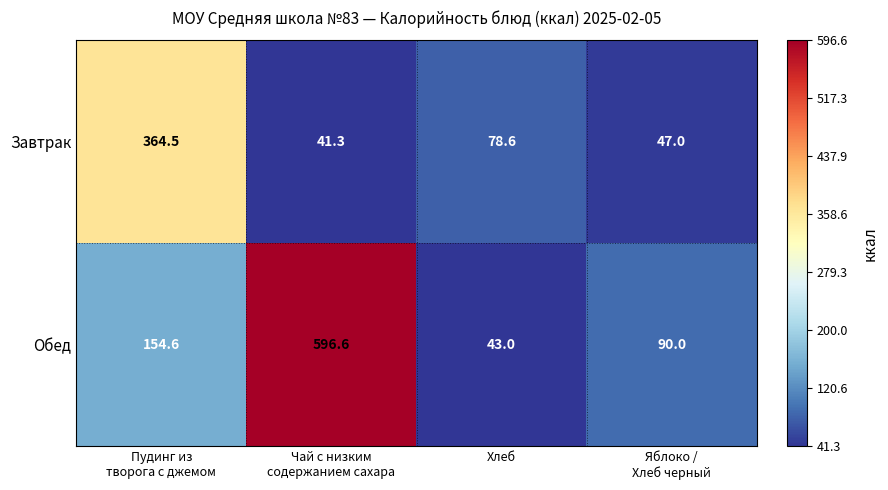

Reading left to right, transcribe all the data shown in this chart.

Завтрак: 364.5	41.3	78.6	47.0
Обед: 154.6	596.6	43.0	90.0